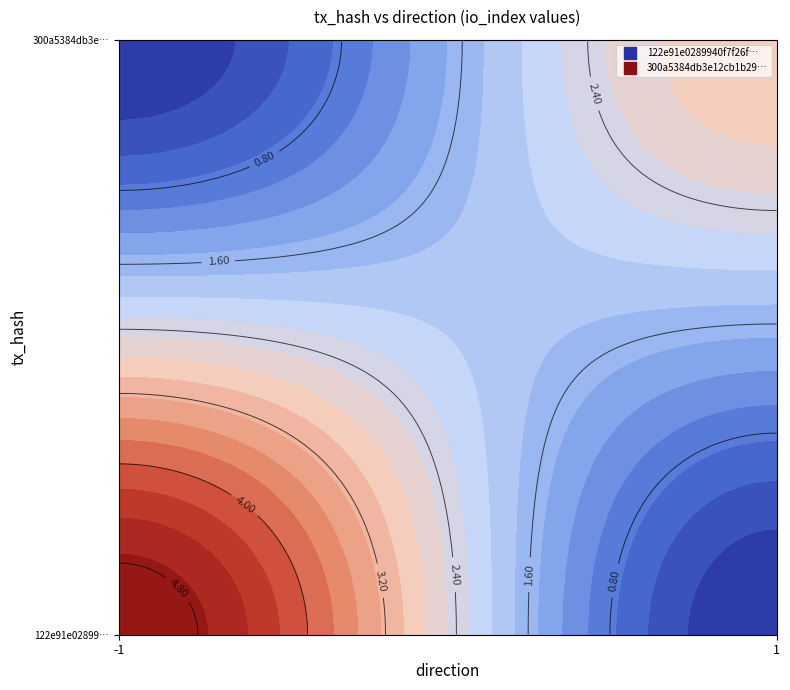

Rank the series by their maximum value, from lowest to highest.

300a5384db3e12cb1b297c6dc002bc2827acdb4, 122e91e0289940f7f26ff9638e4cb626362300c